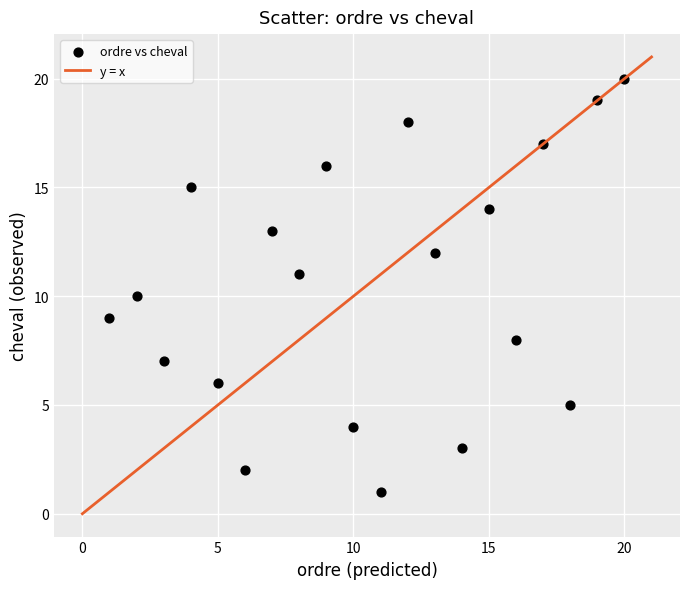

What is the range of Y values (max minus min)?

19